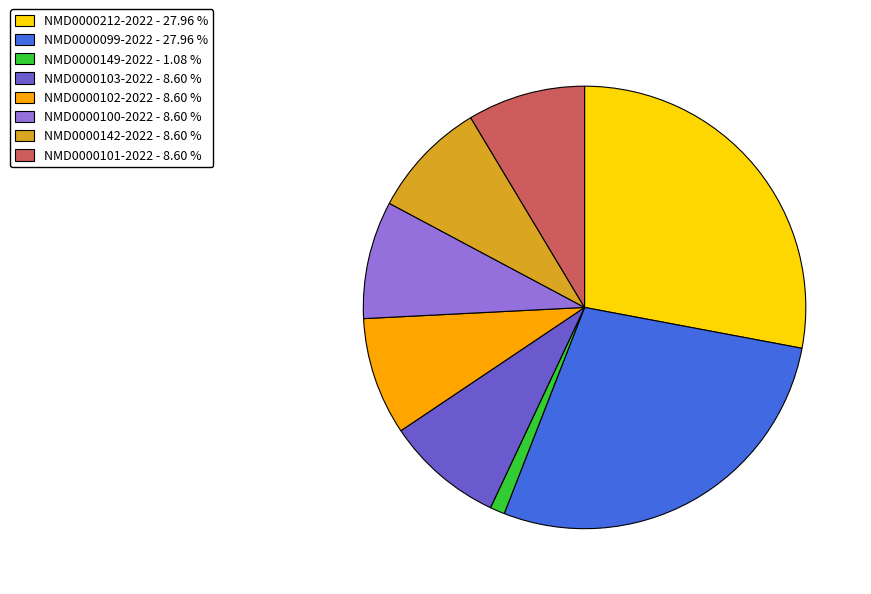

Do NMD0000099-2022 and NMD0000103-2022 together represent more than half of the pie?

No